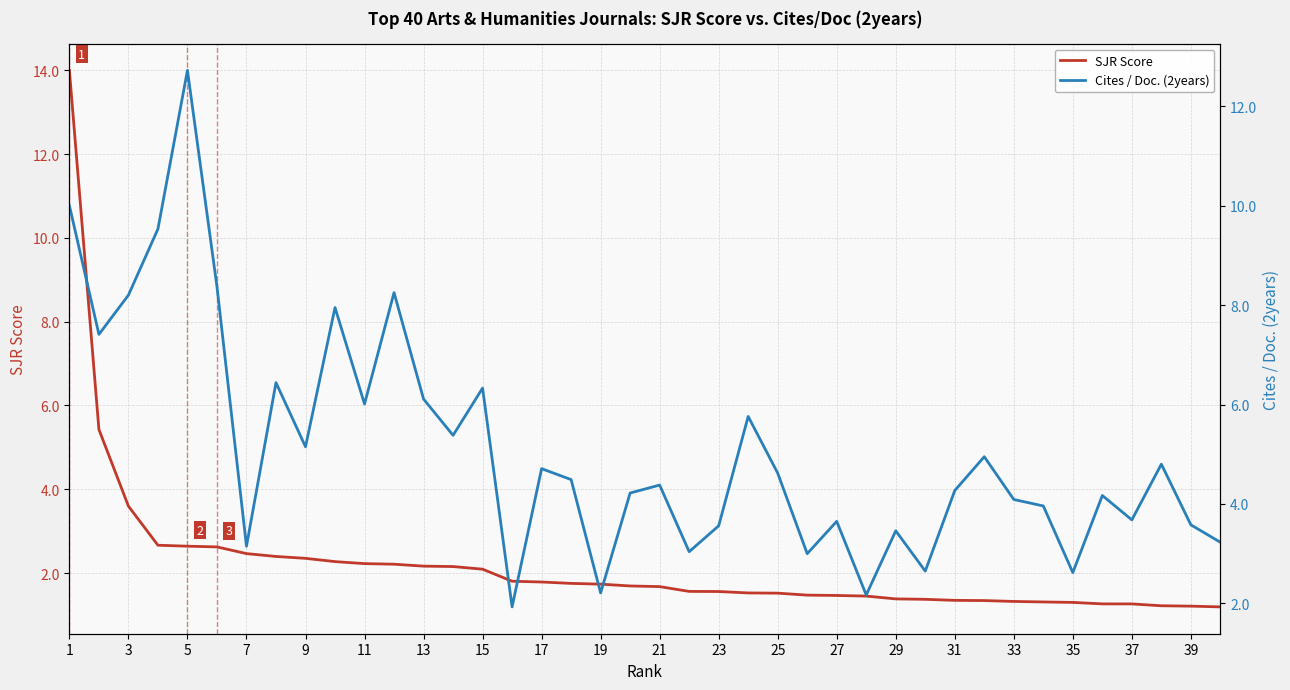

What are all the series names shown in the legend?

SJR Score, Cites / Doc. (2years)